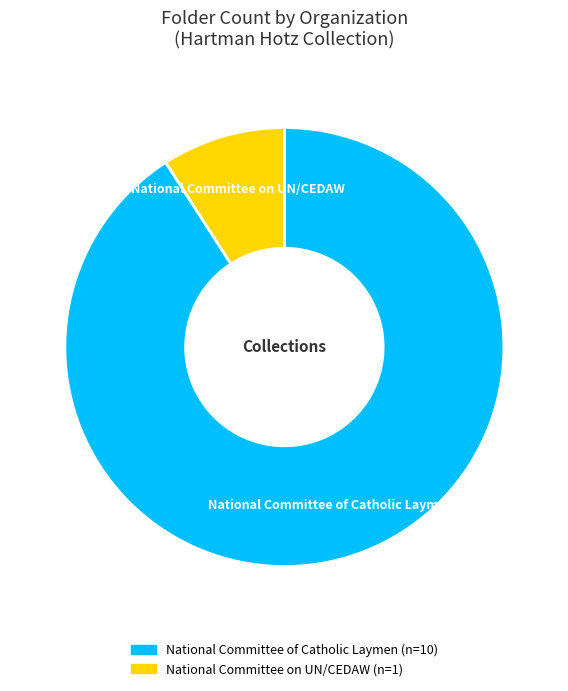

Which has a higher value, National Committee on UN/CEDAW or National Committee of Catholic Laymen?

National Committee of Catholic Laymen